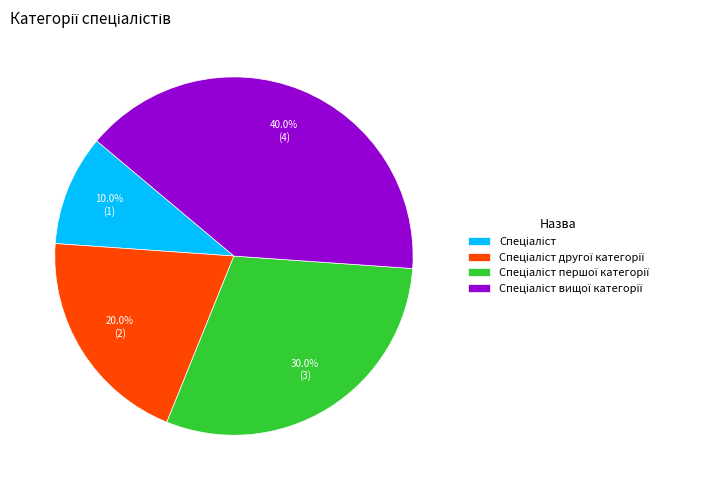

Is there any slice that represents more than half of the pie?

No